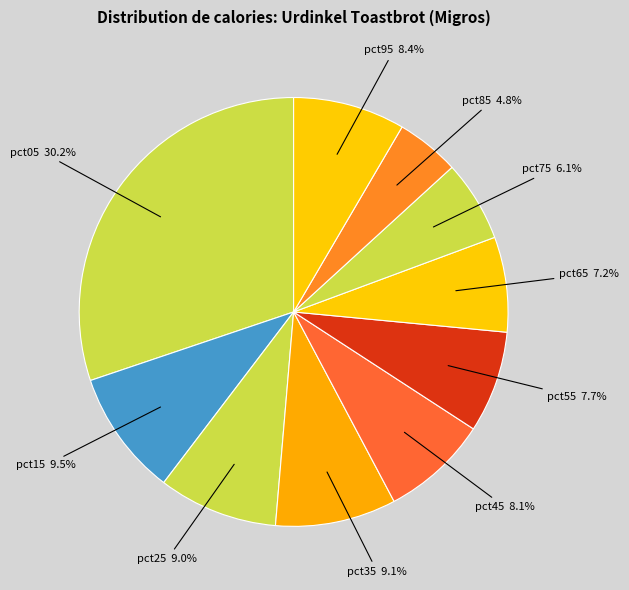

Count the number of slices in the pie.

10